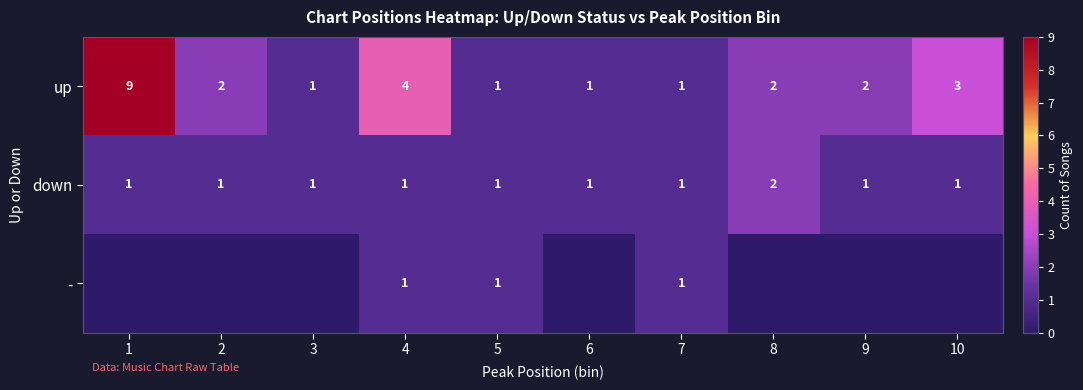

Between 1 and 7, which is larger?

1